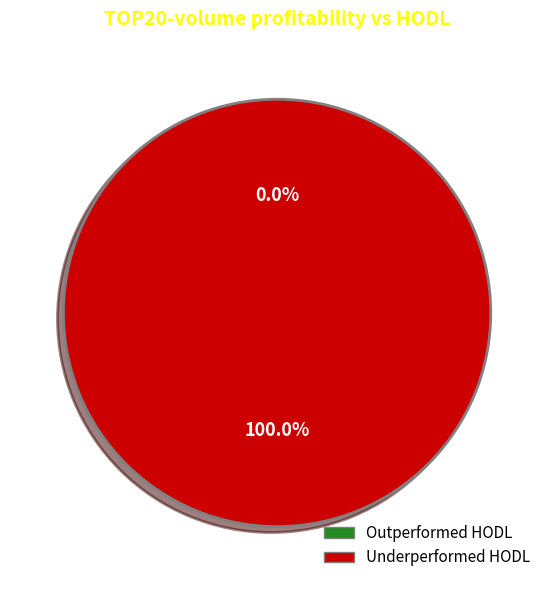

Which category accounts for the majority?

27703